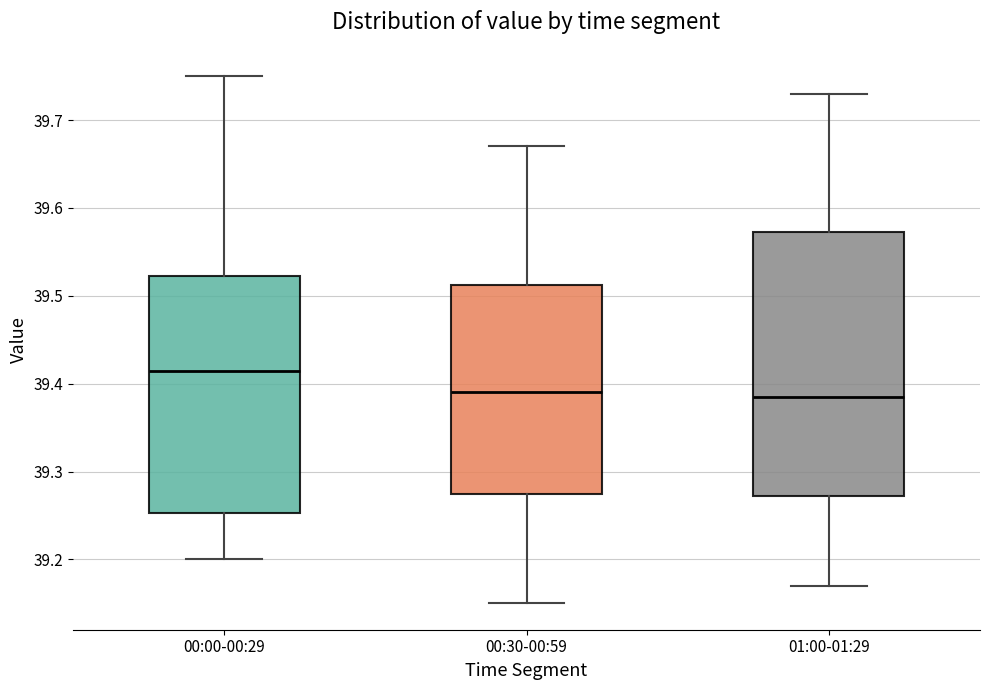

Reading left to right, transcribe this box plot: for each box, give where its median line is, the range the box spans, and where its two whiskers end, as read against the y-axis. The values are not printed on the chart, so give them approximately, as read against the axis.

00:00-00:29: median 39.42, box 39.25 to 39.52, whiskers 39.20 to 39.75
00:30-00:59: median 39.39, box 39.28 to 39.51, whiskers 39.15 to 39.67
01:00-01:29: median 39.39, box 39.27 to 39.57, whiskers 39.17 to 39.73